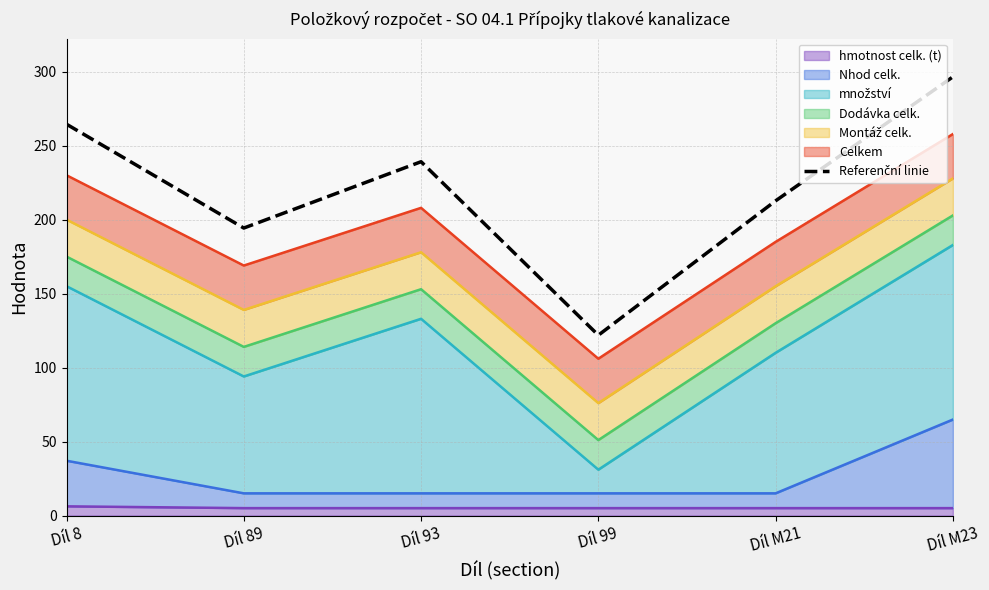

What is the label of the 4th point from the right?

Díl 93